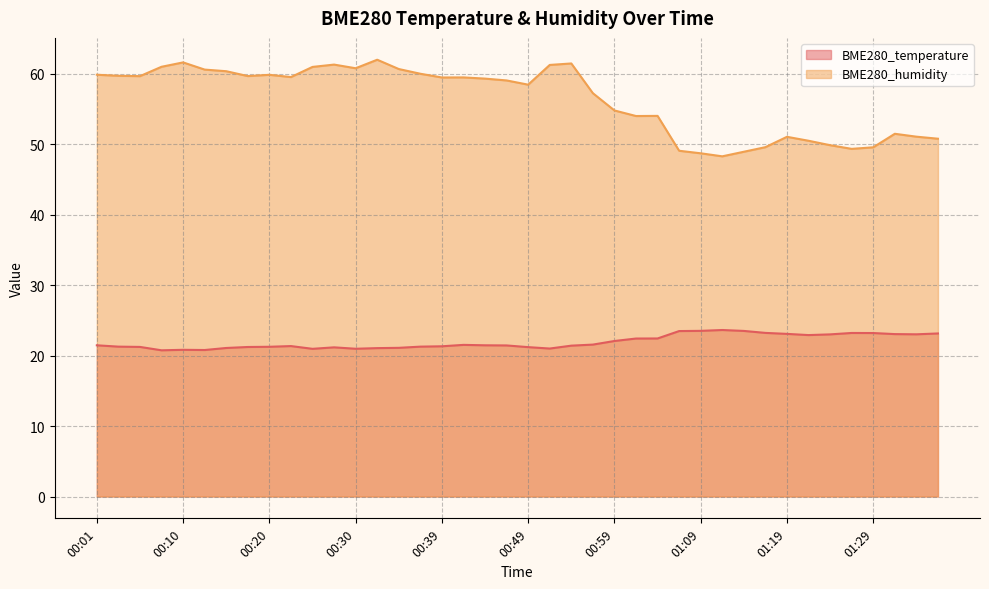

Reading left to right, what are all the values shown in this chart?

BME280_temperature: 00:01=21.5	00:03=21.3	00:05=21.2	00:08=20.8	00:10=20.8	00:13=20.8	00:15=21.1	00:18=21.2	00:20=21.2	00:22=21.4	00:25=21.0	00:27=21.2	00:30=21.0	00:32=21.1	00:35=21.1	00:37=21.3	00:39=21.3	00:42=21.5	00:44=21.5	00:47=21.4	00:49=21.2	00:52=21.0	00:54=21.4	00:56=21.6	00:59=22.1	01:01=22.4	01:04=22.4	01:06=23.5	01:09=23.5	01:11=23.6	01:14=23.5	01:16=23.2	01:19=23.1	01:21=22.9	01:24=23.0	01:26=23.2	01:29=23.2	01:31=23.1	01:33=23.0	01:36=23.1
BME280_humidity: 00:01=59.9	00:03=59.7	00:05=59.7	00:08=61.0	00:10=61.6	00:13=60.6	00:15=60.4	00:18=59.7	00:20=59.9	00:22=59.5	00:25=61.0	00:27=61.3	00:30=60.8	00:32=62.0	00:35=60.7	00:37=60.0	00:39=59.5	00:42=59.5	00:44=59.3	00:47=59.0	00:49=58.5	00:52=61.2	00:54=61.5	00:56=57.2	00:59=54.8	01:01=54.0	01:04=54.0	01:06=49.1	01:09=48.7	01:11=48.3	01:14=48.9	01:16=49.6	01:19=51.0	01:21=50.5	01:24=49.9	01:26=49.3	01:29=49.6	01:31=51.5	01:33=51.1	01:36=50.8